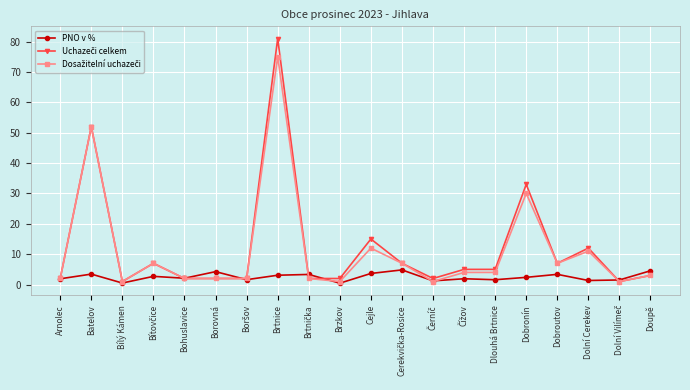

What is the label of the 6th point from the right?

Dlouhá Brtnice